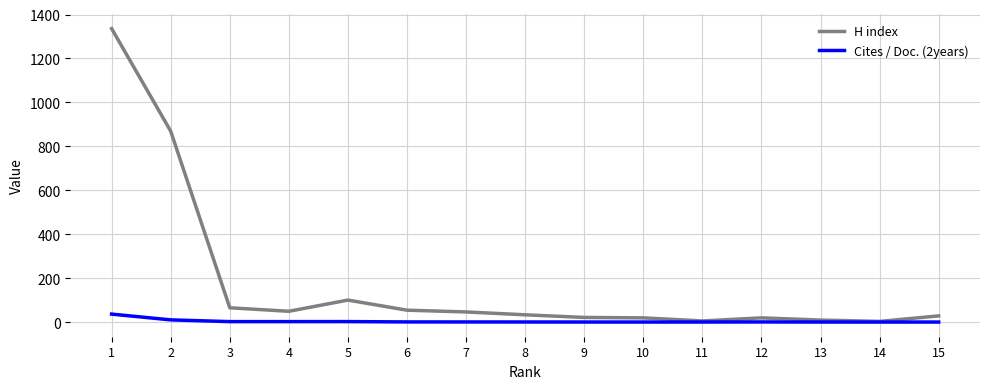

Which series has the largest total across all categories?

H index